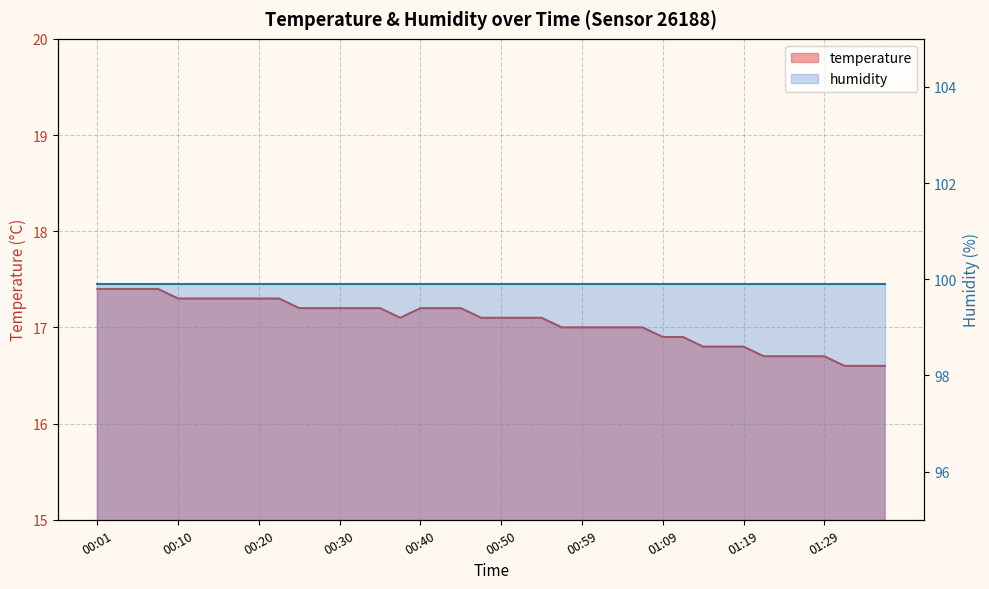

What is the value of the 1st point from the left?

17.4